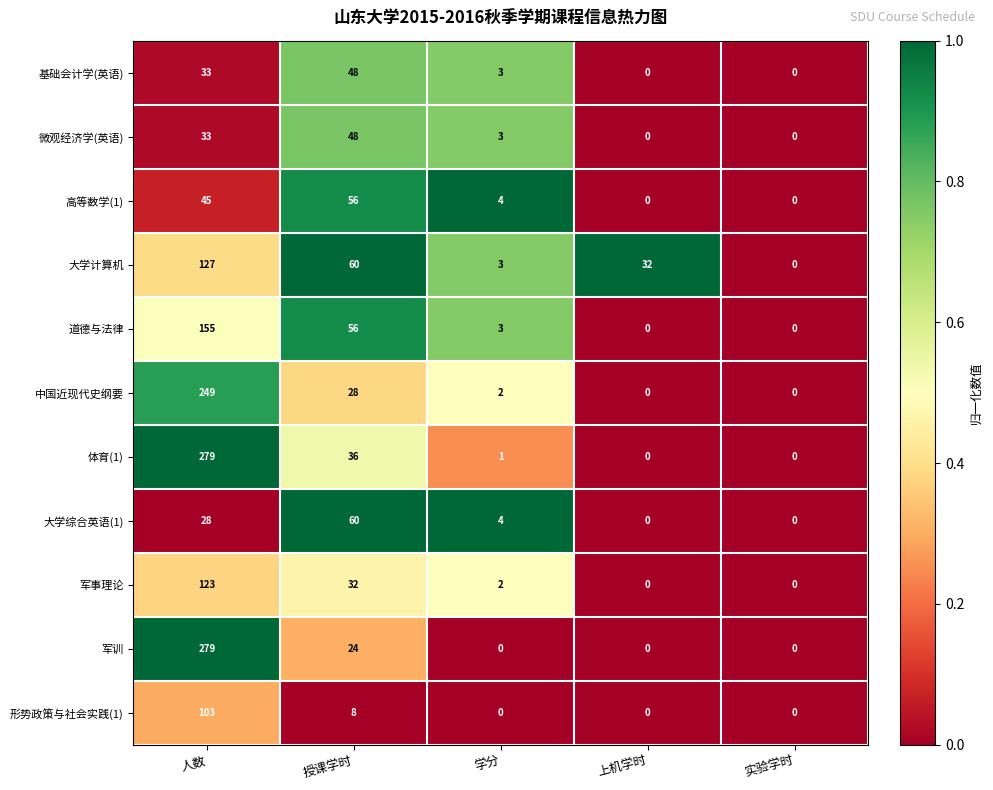

Is it true that 微观经济学(英语) equals 49 at 人数?

False